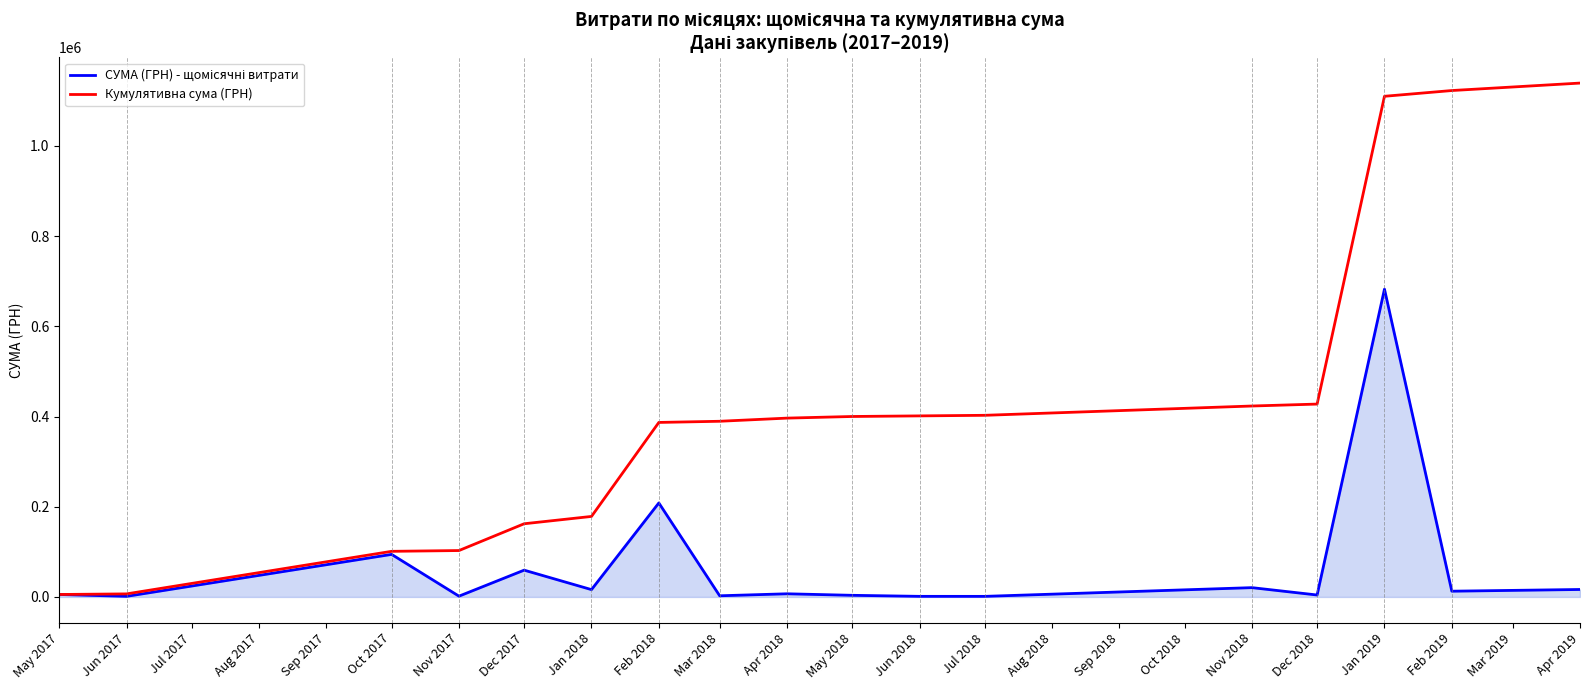

The value of Кумулятивна сума (ГРН) at Oct 2017 is 163135.8. True or false?

False